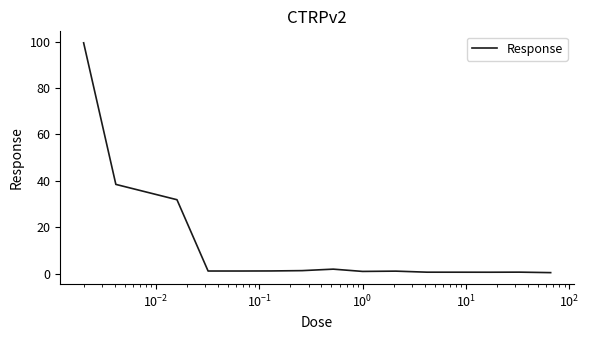

What is the difference between the maximum and minimum values?

99.0